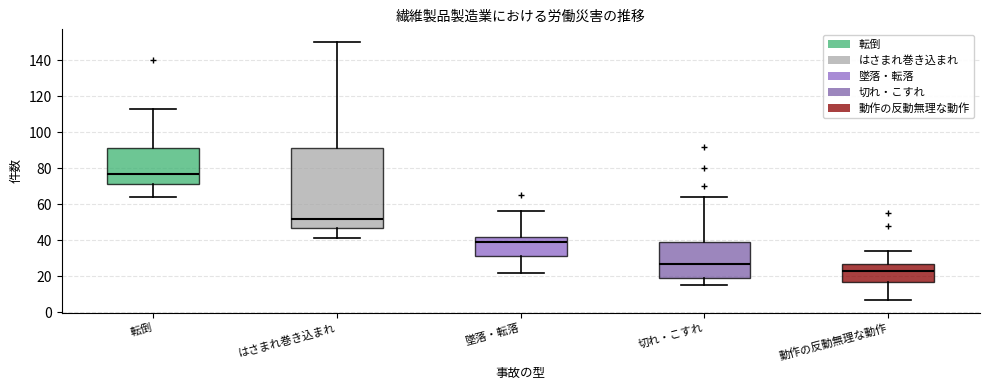

Where is the upper edge of the box for 切れ・こすれ on the y-axis? The values are not printed on the chart, so give them approximately, as read against the axis.

40